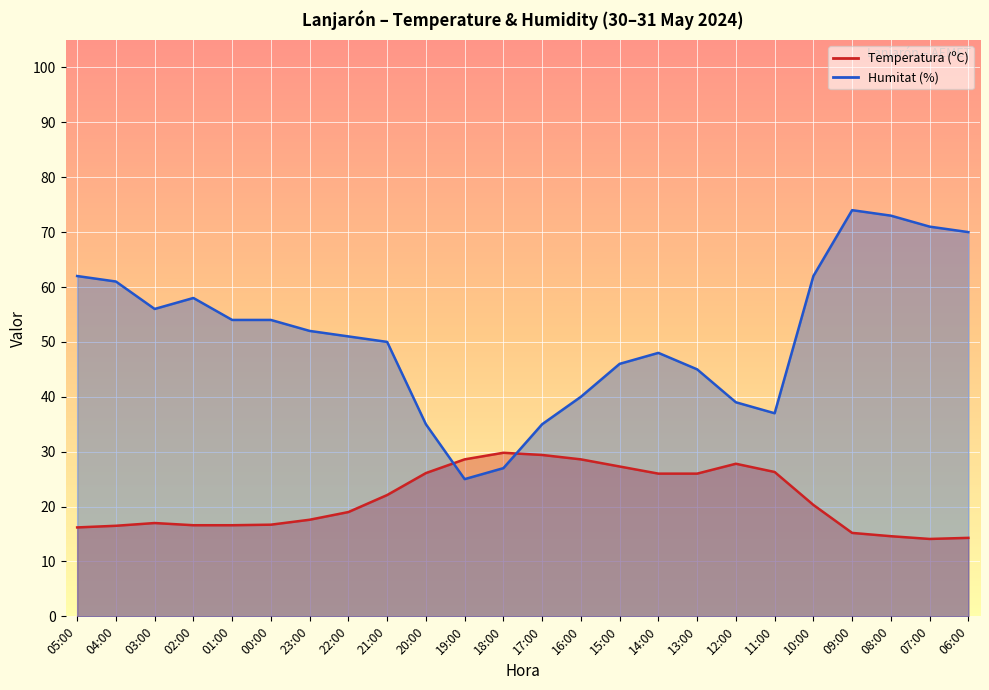

What is the difference between the Humitat (%) values at 10:00 and 07:00?

9.0